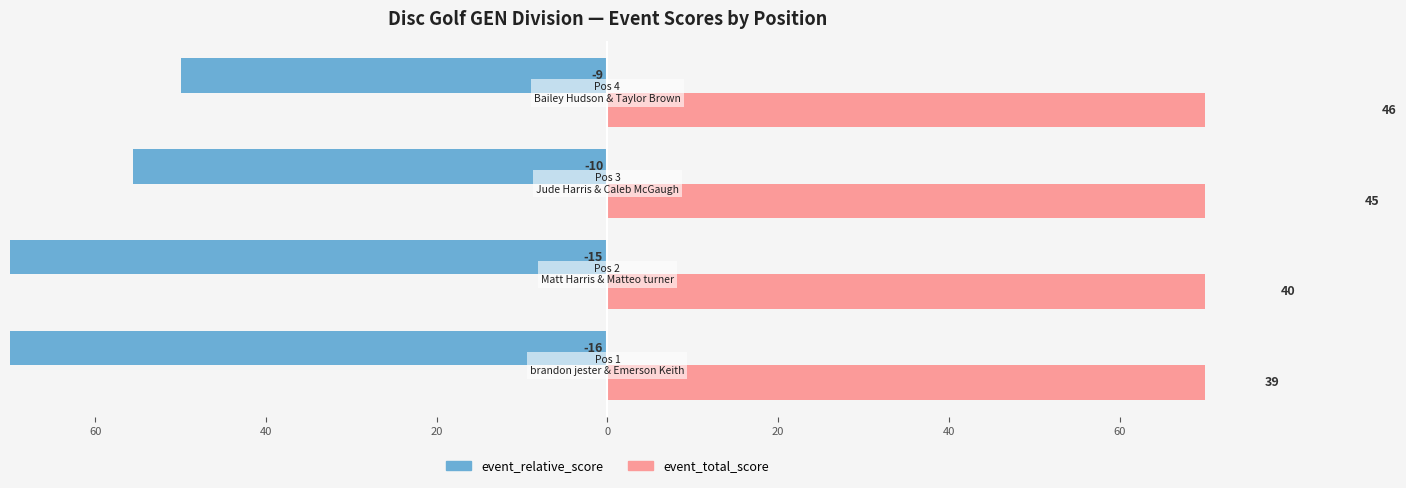

Rank the series at 40 from highest to lowest value.

event_total_score, event_relative_score